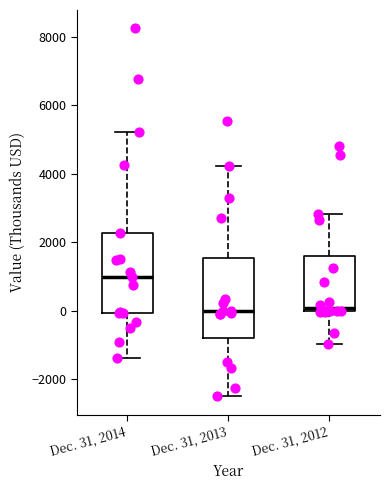

Where is the upper edge of the box for Dec. 31, 2013 on the y-axis? The values are not printed on the chart, so give them approximately, as read against the axis.

1600